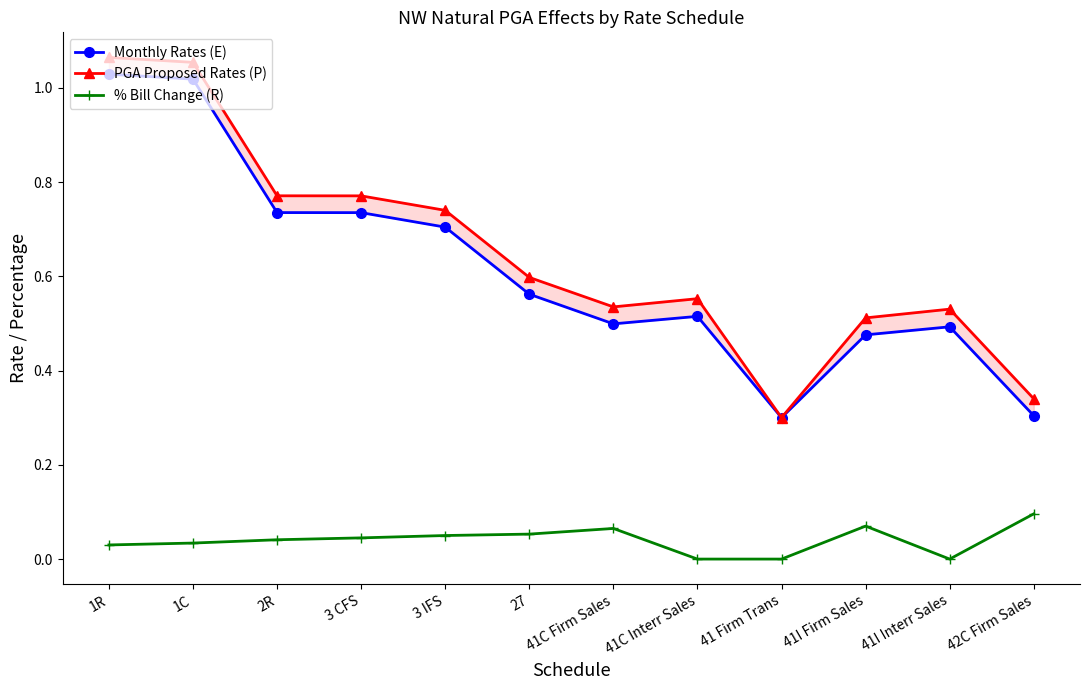

What is the highest value of the Monthly Rates (E) series?

1.0